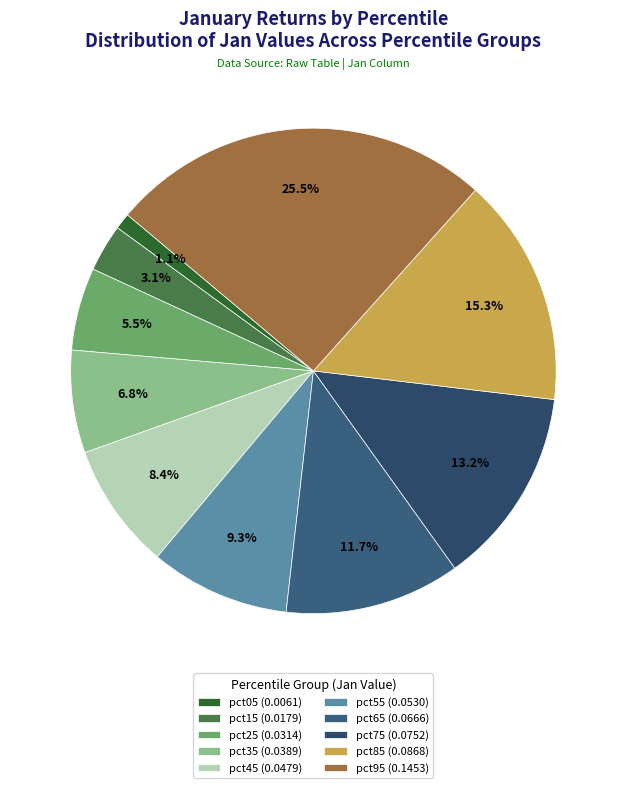

What portion of the pie excludes pct25?

94.5%